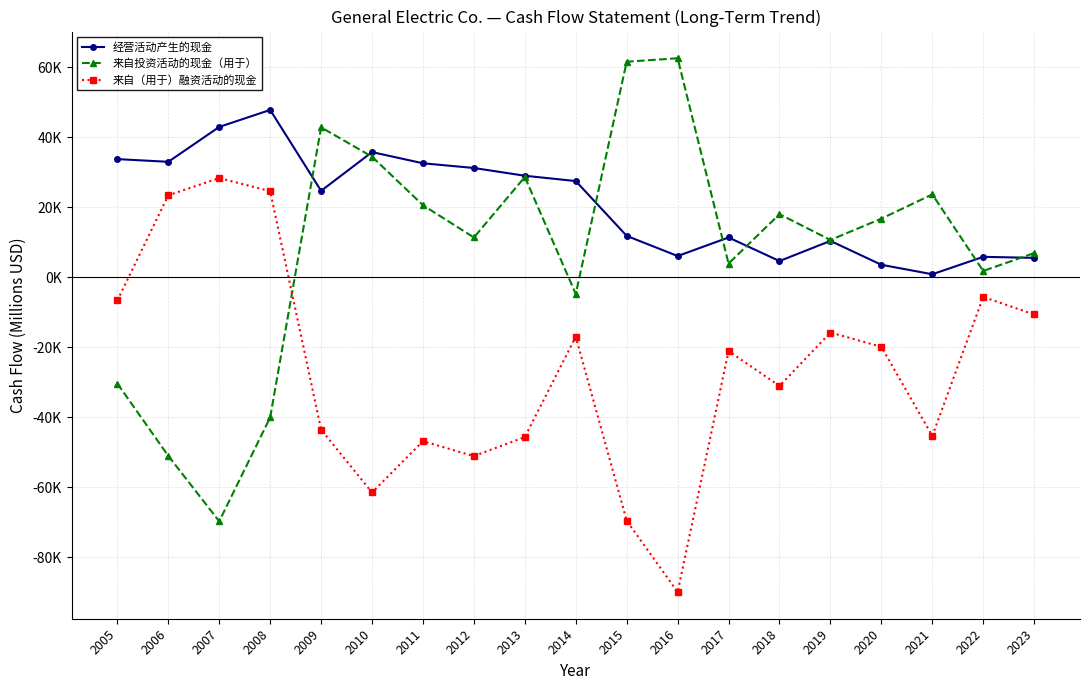

Reading left to right, list all the values displayed in this chart.

经营活动产生的现金: 33787	33019	42985	47841	24724	35792	32601	31252	29037	27515	11856	6099	11394	4662	10419	3597	888	5864	5570
来自投资活动的现金（用于）: -30331	-51019	-69701	-40025	42863	34481	20617	11399	28674	-4742	61613	62613	3940	18052	10684	16778	23705	1825	6938
来自（用于）融资活动的现金: -6597	23450	28364	24640	-43513	-61470	-46819	-51074	-45629	-16952	-69547	-89920	-21055	-31033	-15764	-19853	-45296	-5585	-10612